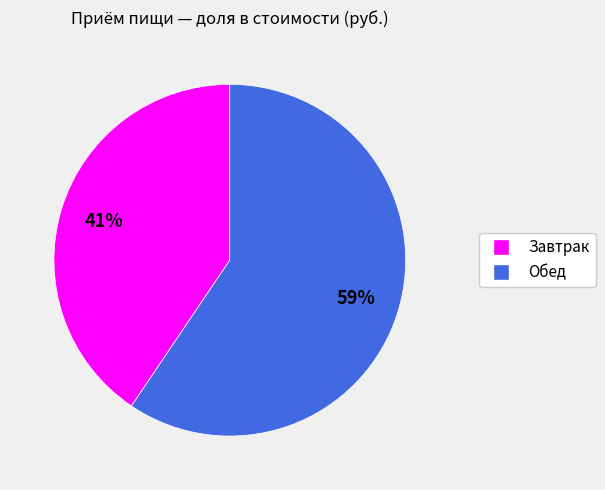

Which slice represents more than half of the pie?

Обед